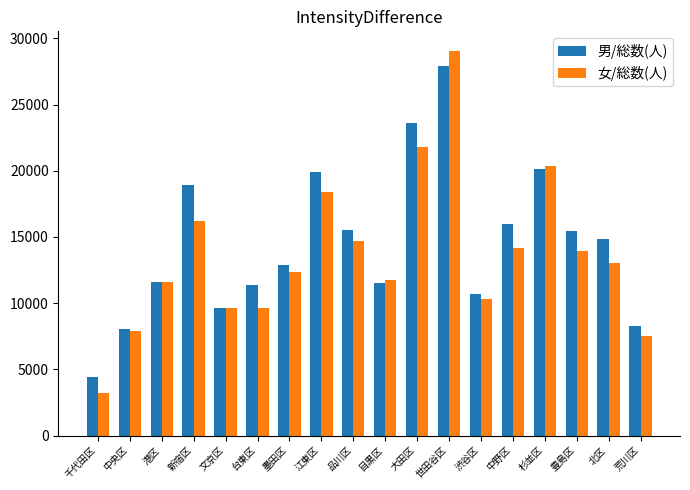

List the series in order of their peak value, lowest first.

男/総数(人), 女/総数(人)